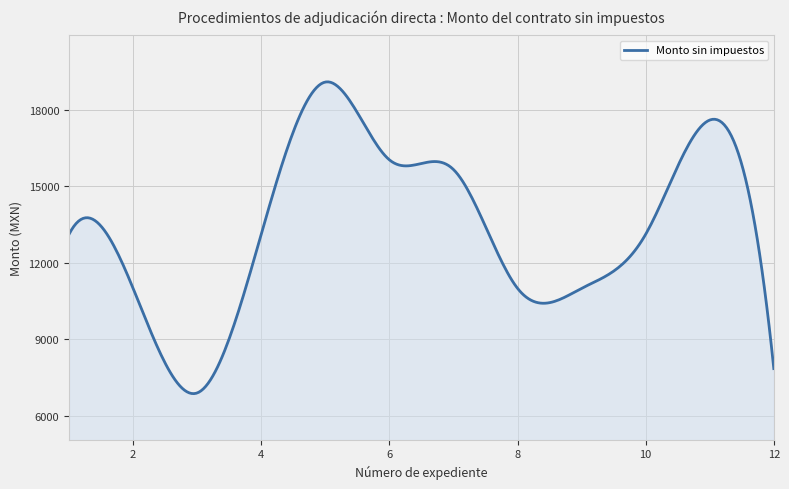

What is the minimum value shown in the chart?

6870.1